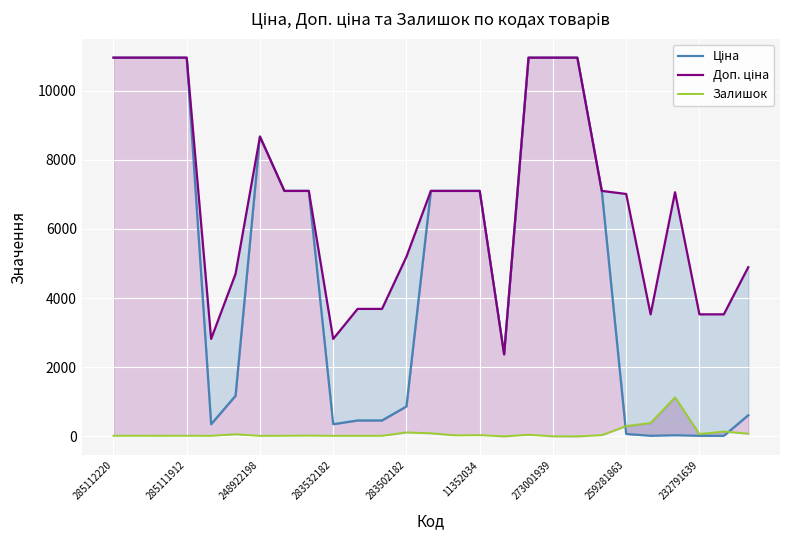

True or false: Доп. ціна and Залишок intersect in this chart.

False